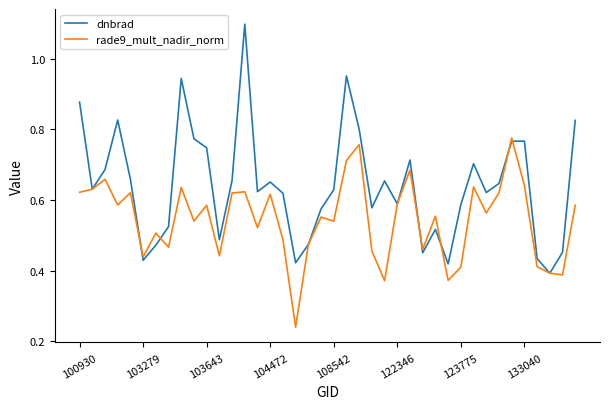

Count the number of categories in the chart.

40